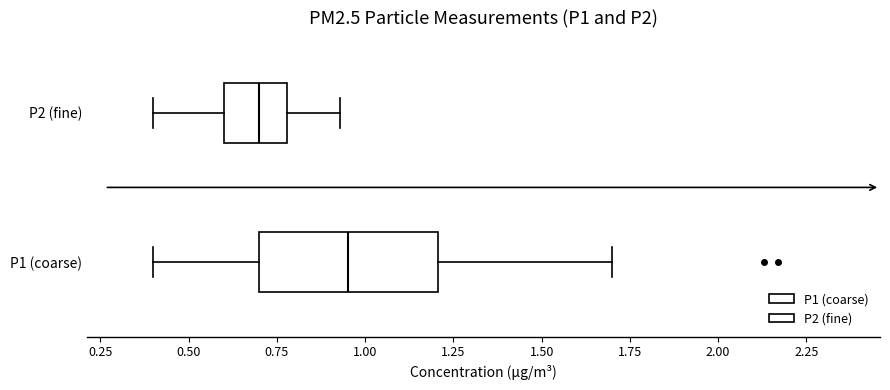

Where is the left edge of the box for P1 (coarse) on the x-axis? The values are not printed on the chart, so give them approximately, as read against the axis.

0.70